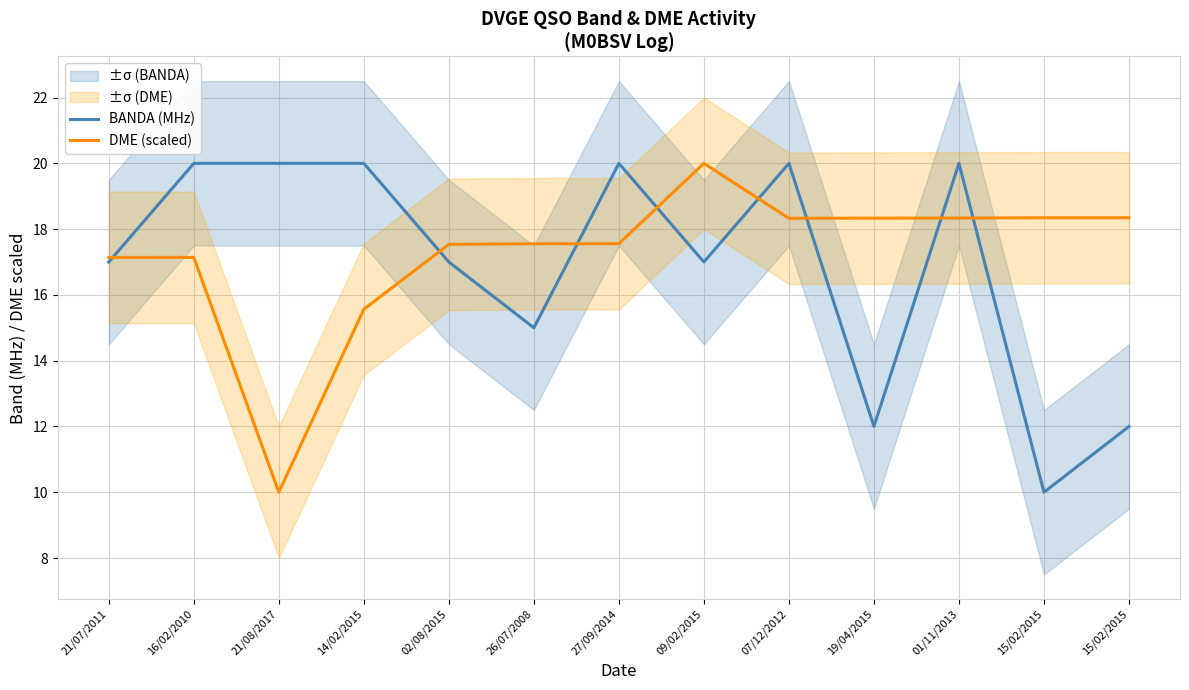

What value does the BANDA (MHz) series have at 14/02/2015?

20.0